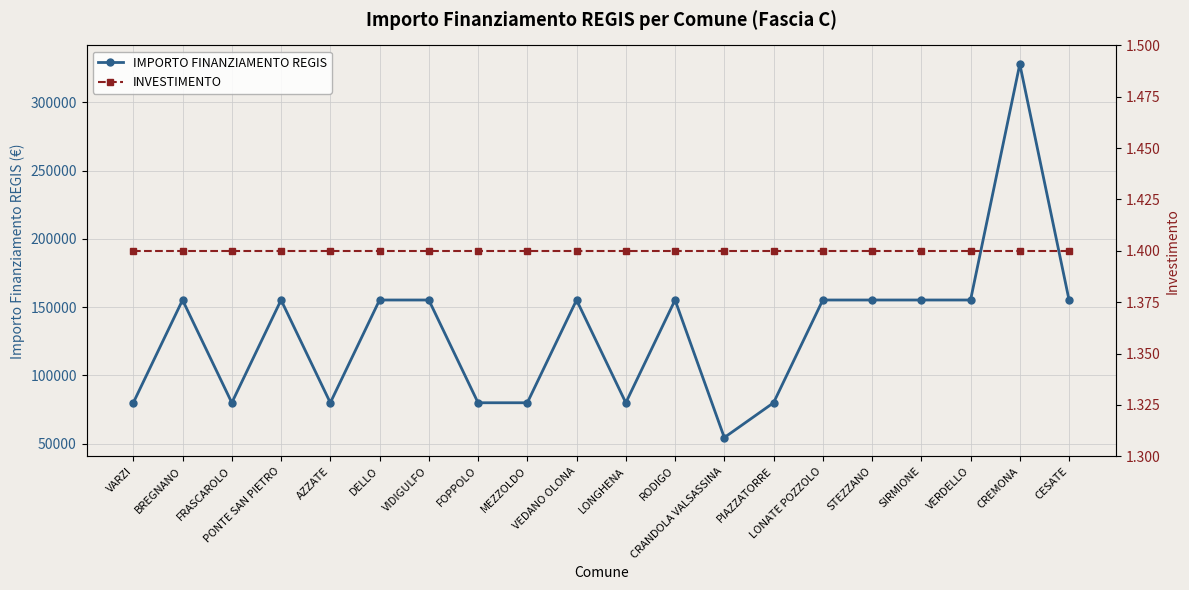

Reading left to right, extract all data points from this chart.

IMPORTO FINANZIAMENTO REGIS: VARZI=79922.0	BREGNANO=155234.0	FRASCAROLO=79922.0	PONTE SAN PIETRO=155234.0	AZZATE=79922.0	DELLO=155234.0	VIDIGULFO=155234.0	FOPPOLO=79922.0	MEZZOLDO=79922.0	VEDANO OLONA=155234.0	LONGHENA=79922.0	RODIGO=155234.0	CRANDOLA VALSASSINA=54412.0	PIAZZATORRE=79922.0	LONATE POZZOLO=155234.0	STEZZANO=155234.0	SIRMIONE=155234.0	VERDELLO=155234.0	CREMONA=328160.0	CESATE=155234.0
INVESTIMENTO: VARZI=1.4	BREGNANO=1.4	FRASCAROLO=1.4	PONTE SAN PIETRO=1.4	AZZATE=1.4	DELLO=1.4	VIDIGULFO=1.4	FOPPOLO=1.4	MEZZOLDO=1.4	VEDANO OLONA=1.4	LONGHENA=1.4	RODIGO=1.4	CRANDOLA VALSASSINA=1.4	PIAZZATORRE=1.4	LONATE POZZOLO=1.4	STEZZANO=1.4	SIRMIONE=1.4	VERDELLO=1.4	CREMONA=1.4	CESATE=1.4